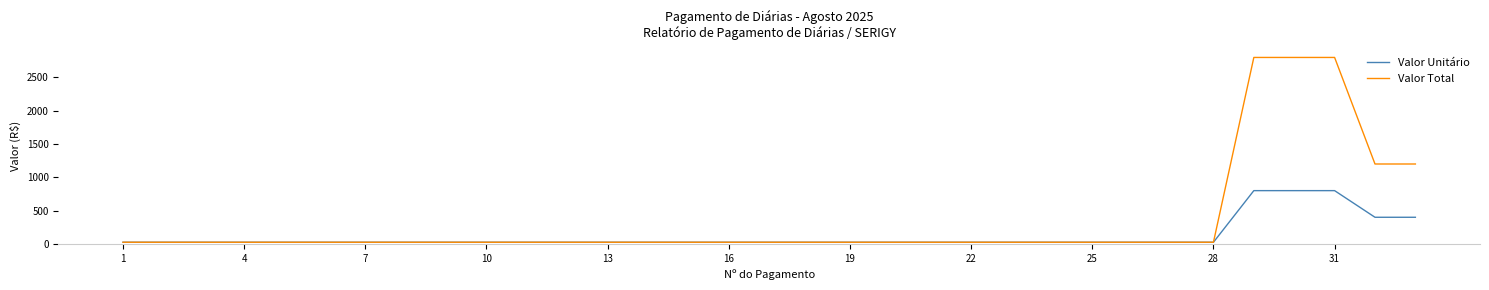

Which series has the largest total across all categories?

Valor Total